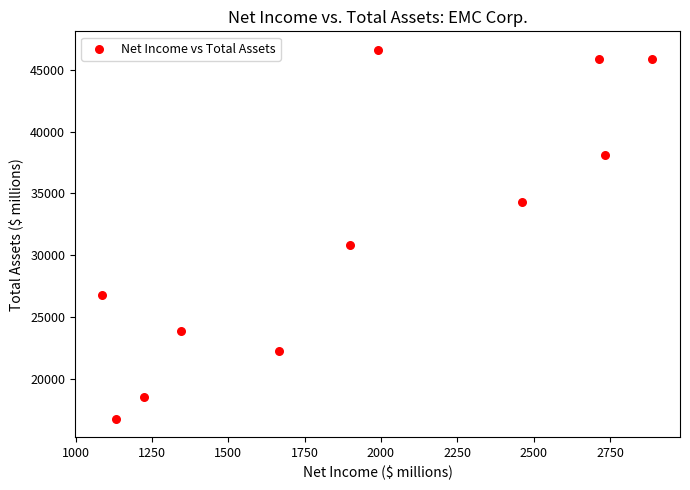

What Y value in the scatter plot is closest to 31701?

30833